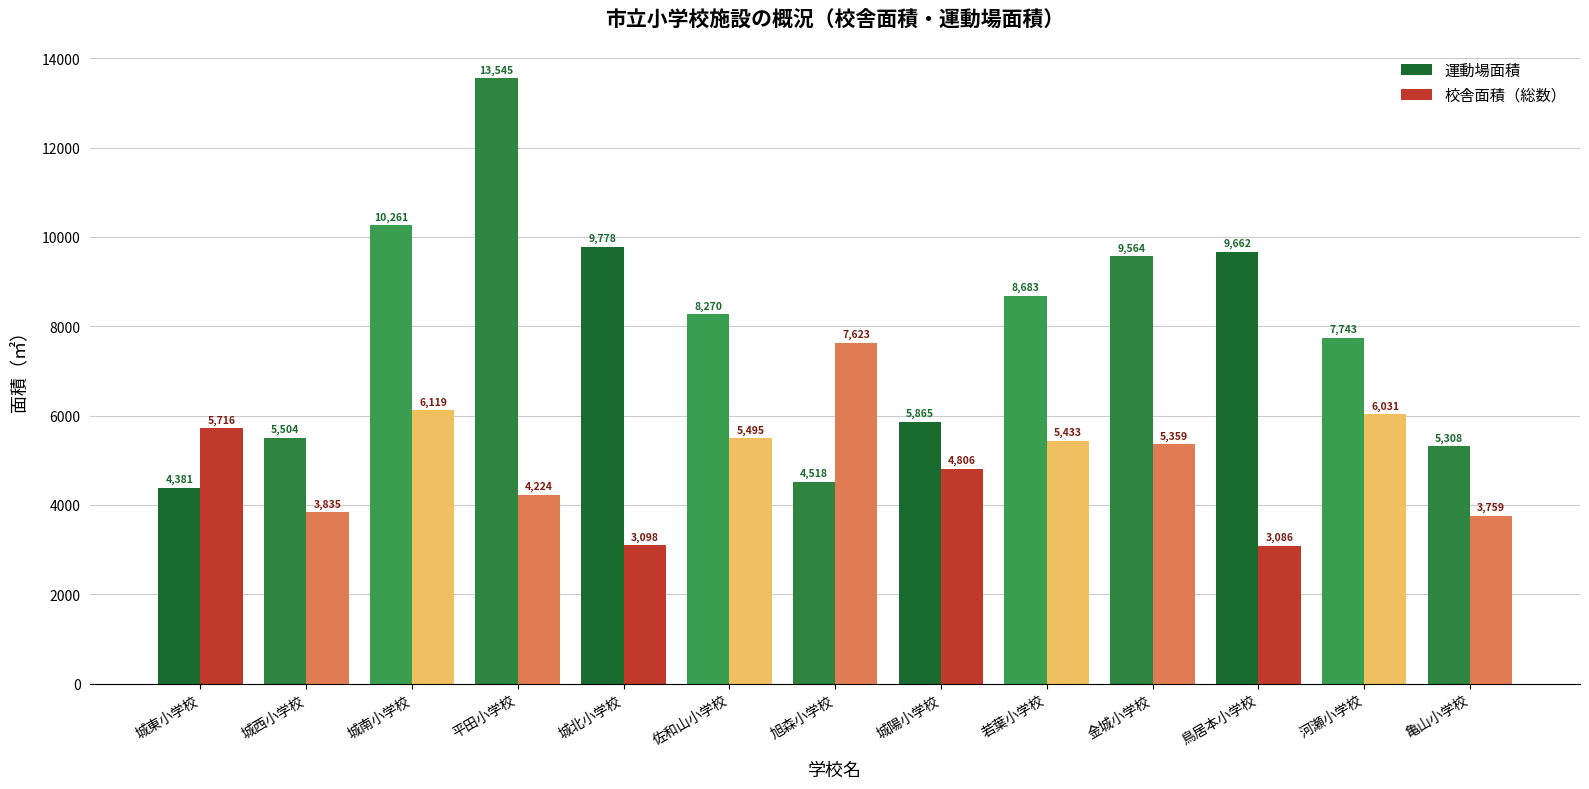

How many categories are shown in the chart?

13